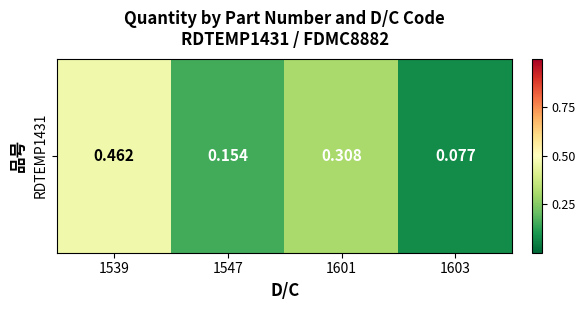

Rank the categories by value from lowest to highest.

1603, 1547, 1601, 1539